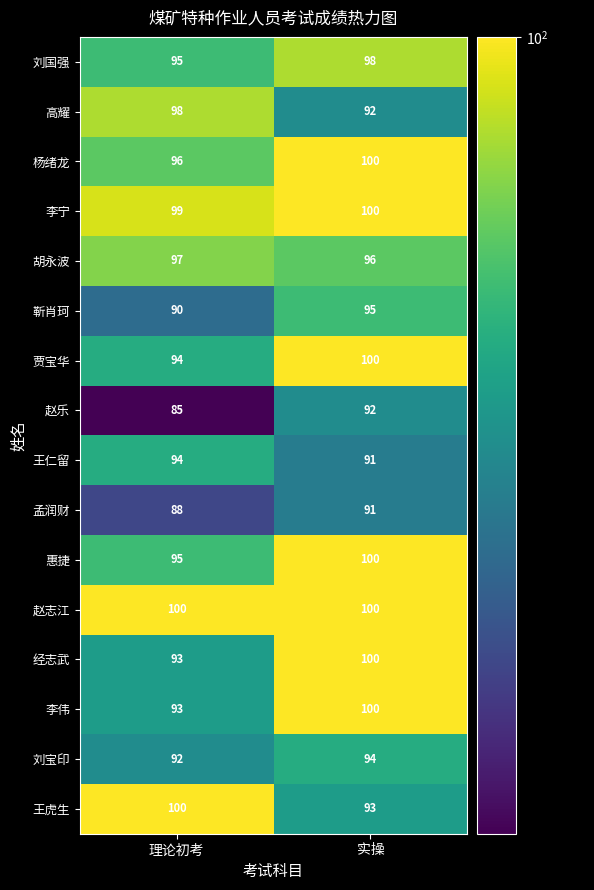

At which category is the sum across all series the highest?

实操